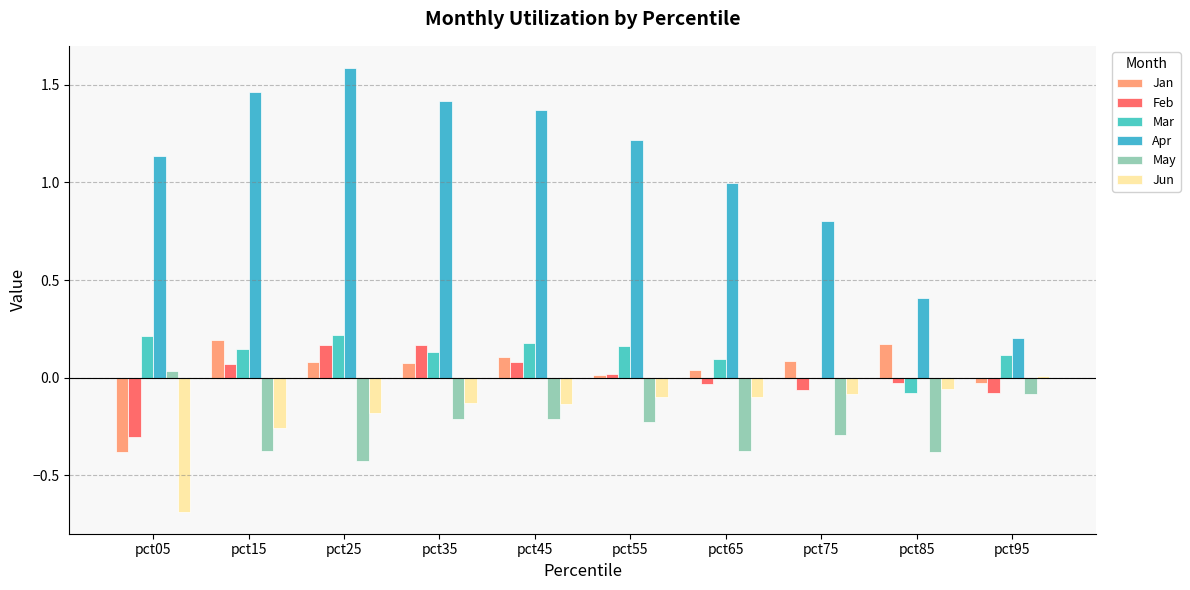

List the labels in order of Jan value, smallest first.

pct05, pct95, pct55, pct65, pct35, pct25, pct75, pct45, pct85, pct15